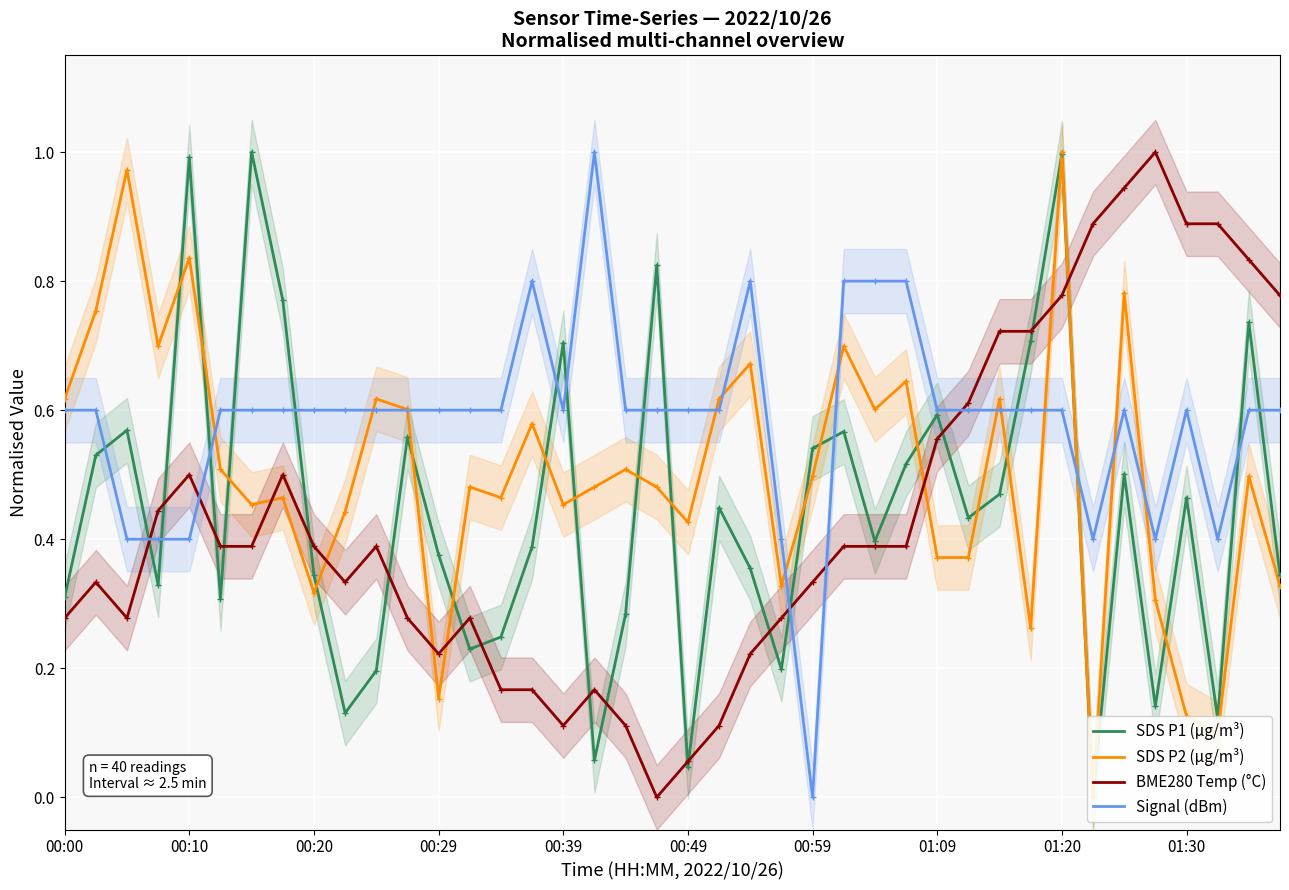

Is the value of Signal (dBm) at 00:59 greater than the value of BME280 Temp (°C) at 00:10?

No